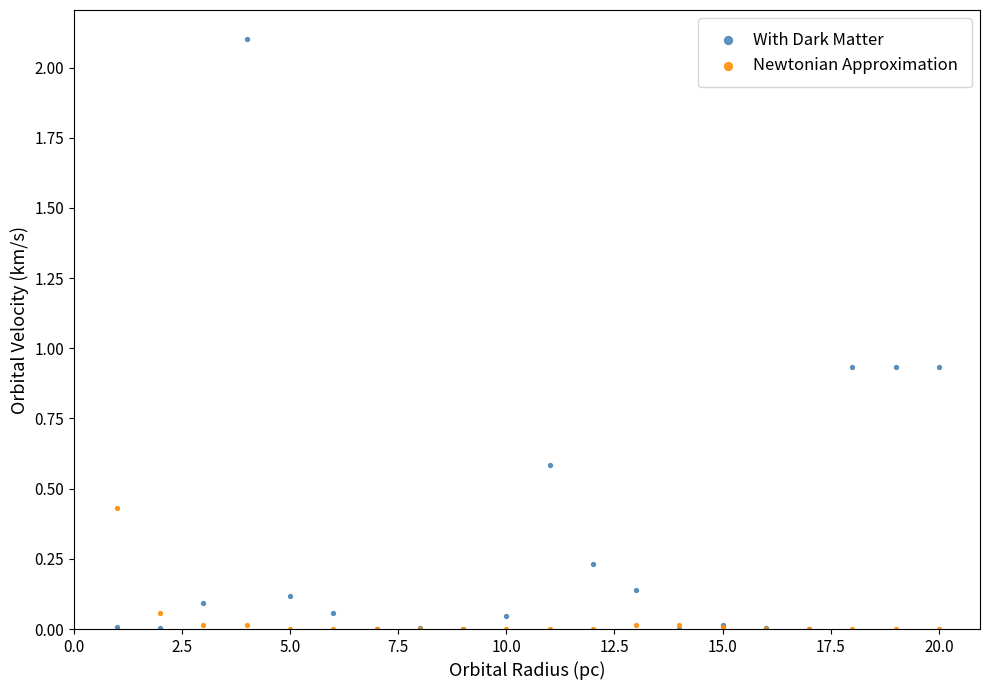

What are all the series names shown in the legend?

With Dark Matter, Newtonian Approximation